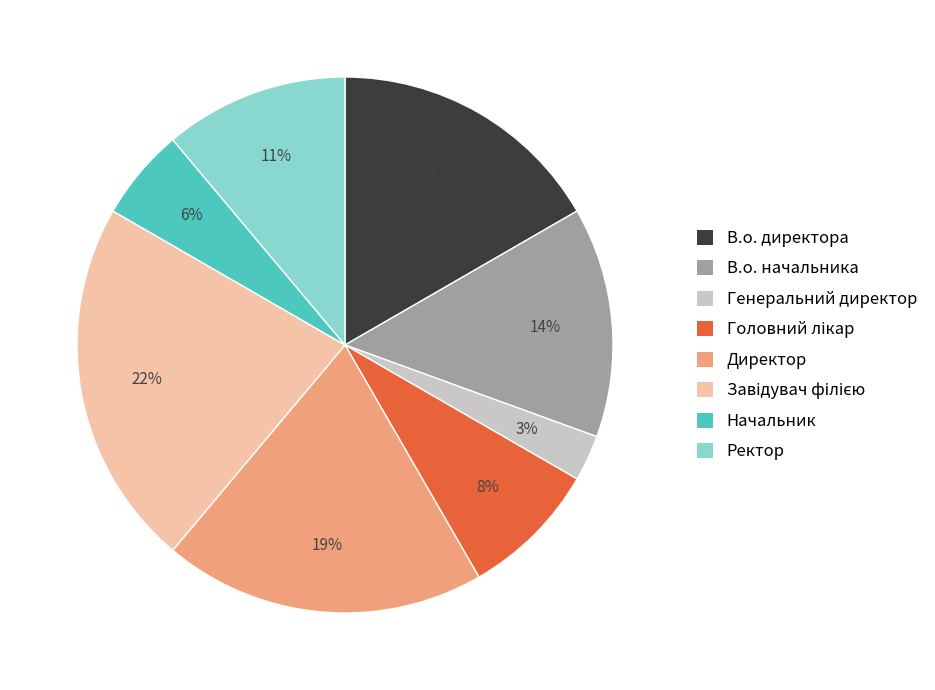

To the nearest percent, what is the average slice percentage?

12%